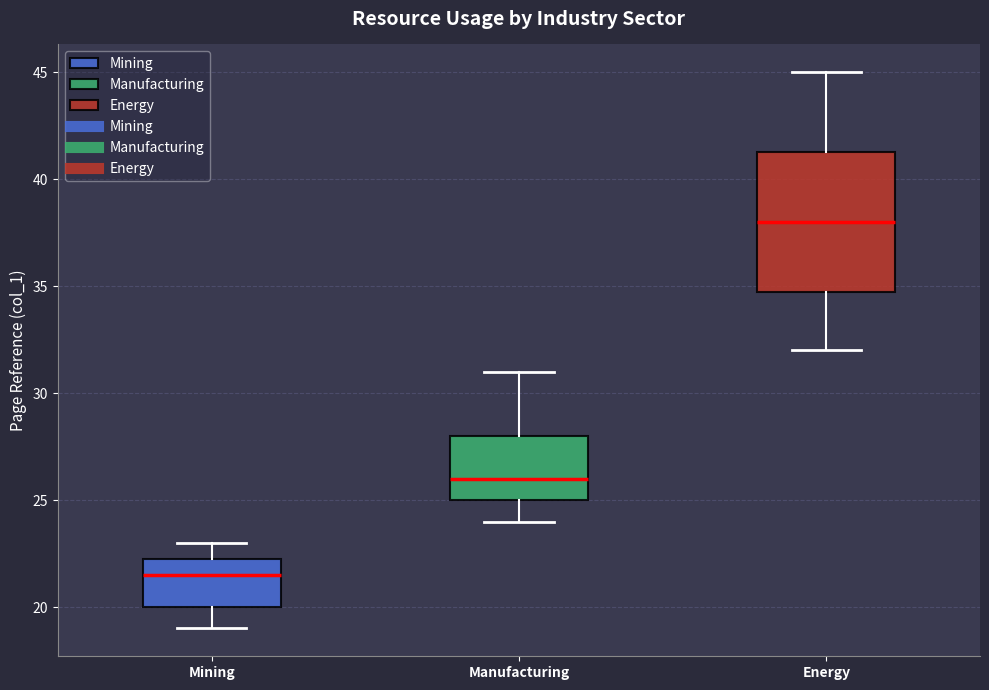

Where does the median line of the box for Energy sit on the y-axis? The values are not printed on the chart, so give them approximately, as read against the axis.

38.0